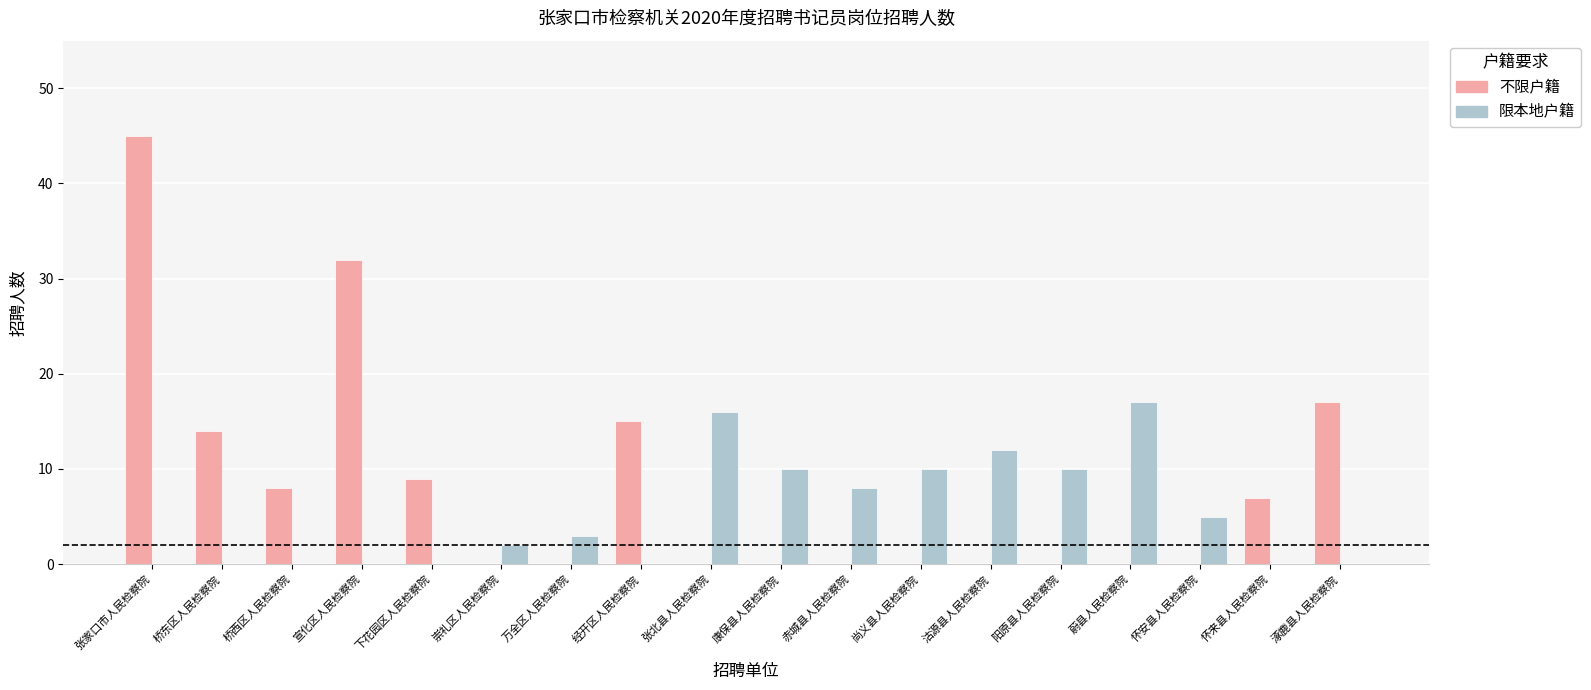

How many data points does each series have?

18